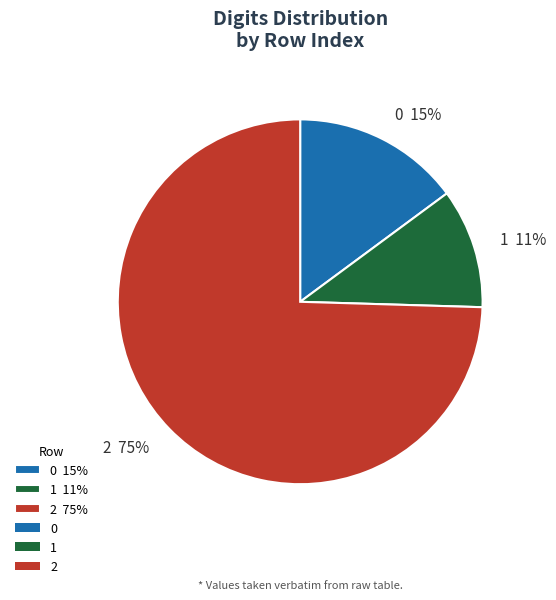

Which category has the smallest portion of the pie?

1